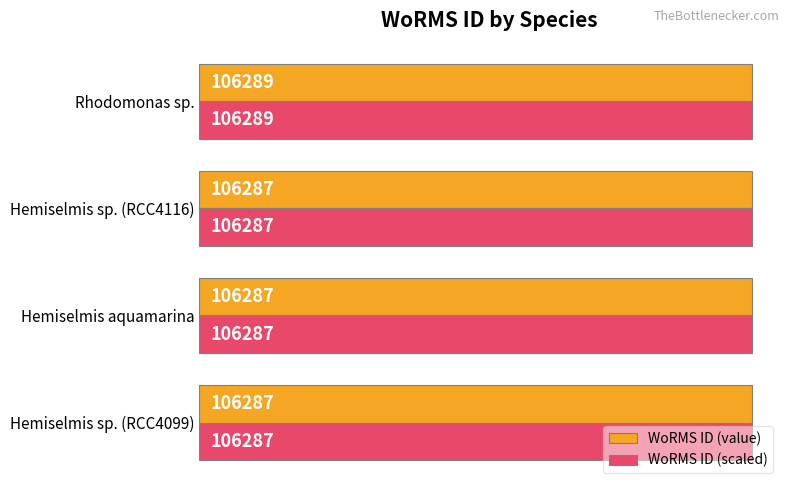

What is the total value across all series at Hemiselmis sp. (RCC4099)?

212574